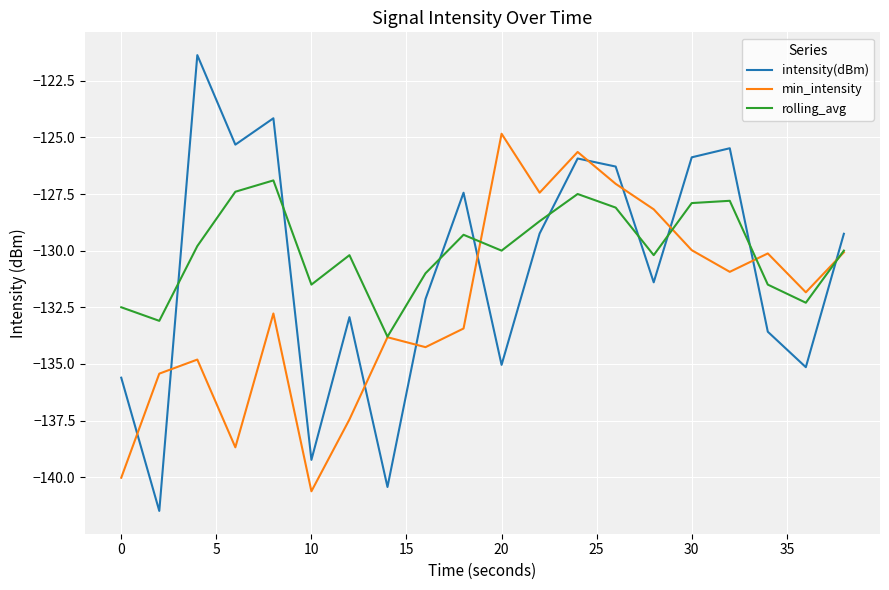

Which series has the widest spread of values?

intensity(dBm)